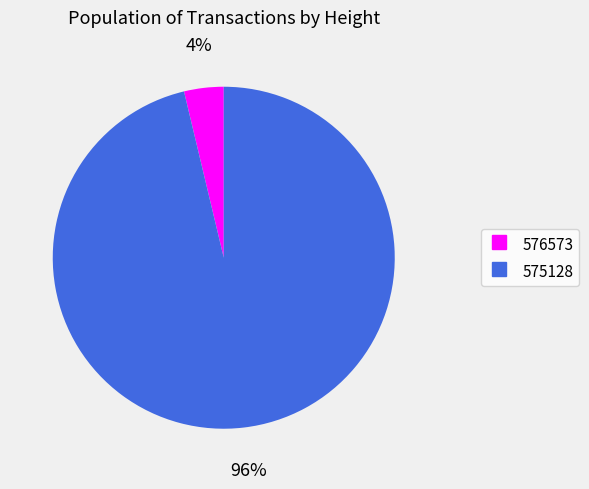

True or false: 575128 accounts for 96% of the total.

True